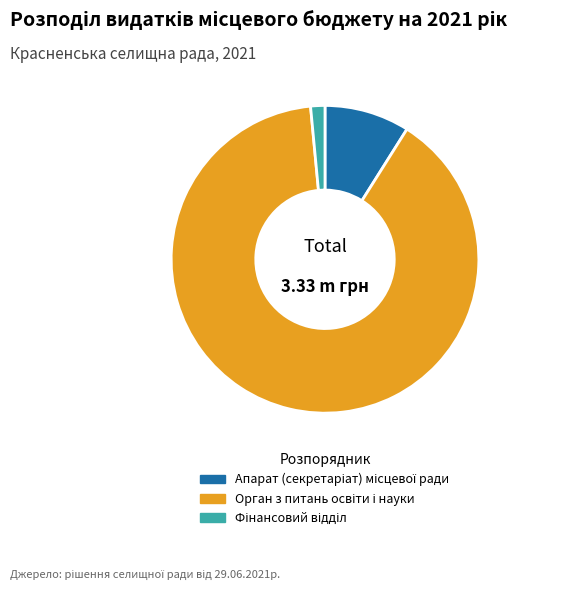

Is there a majority slice in this chart?

Yes